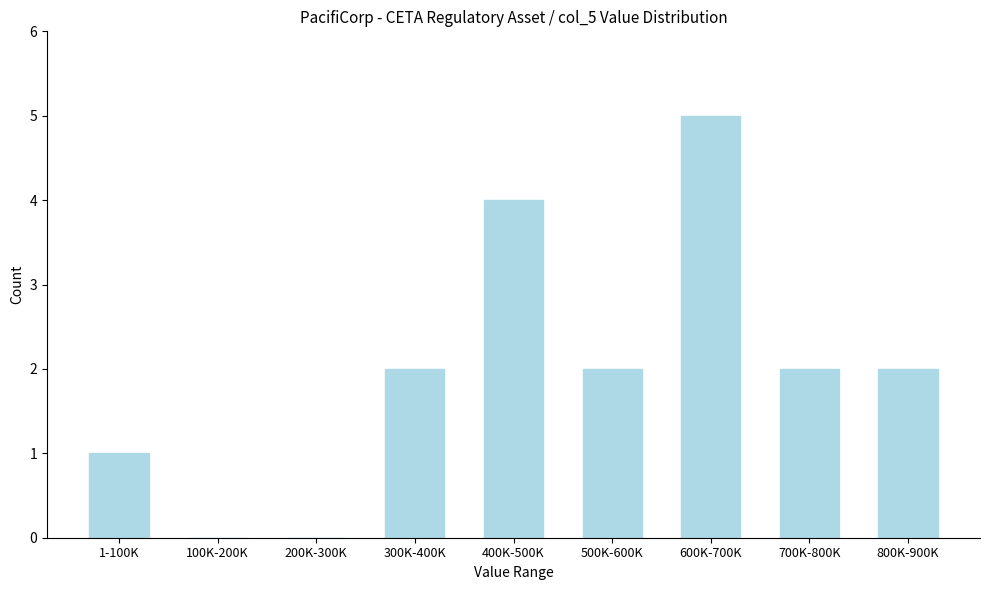

Reading right to left, extract all data points from this chart.

800K-900K=2	700K-800K=2	600K-700K=5	500K-600K=2	400K-500K=4	300K-400K=2	200K-300K=0	100K-200K=0	1-100K=1